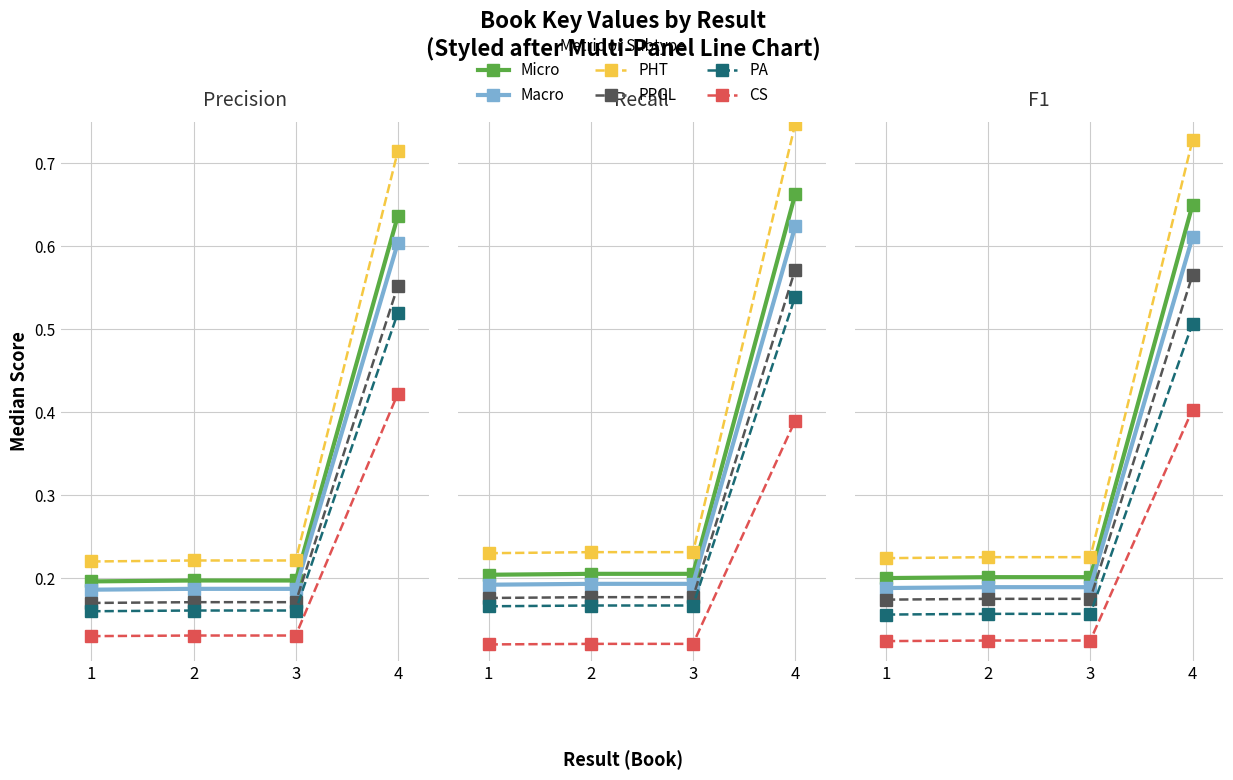

True or false: PA has more than 0 interior local peaks.

True